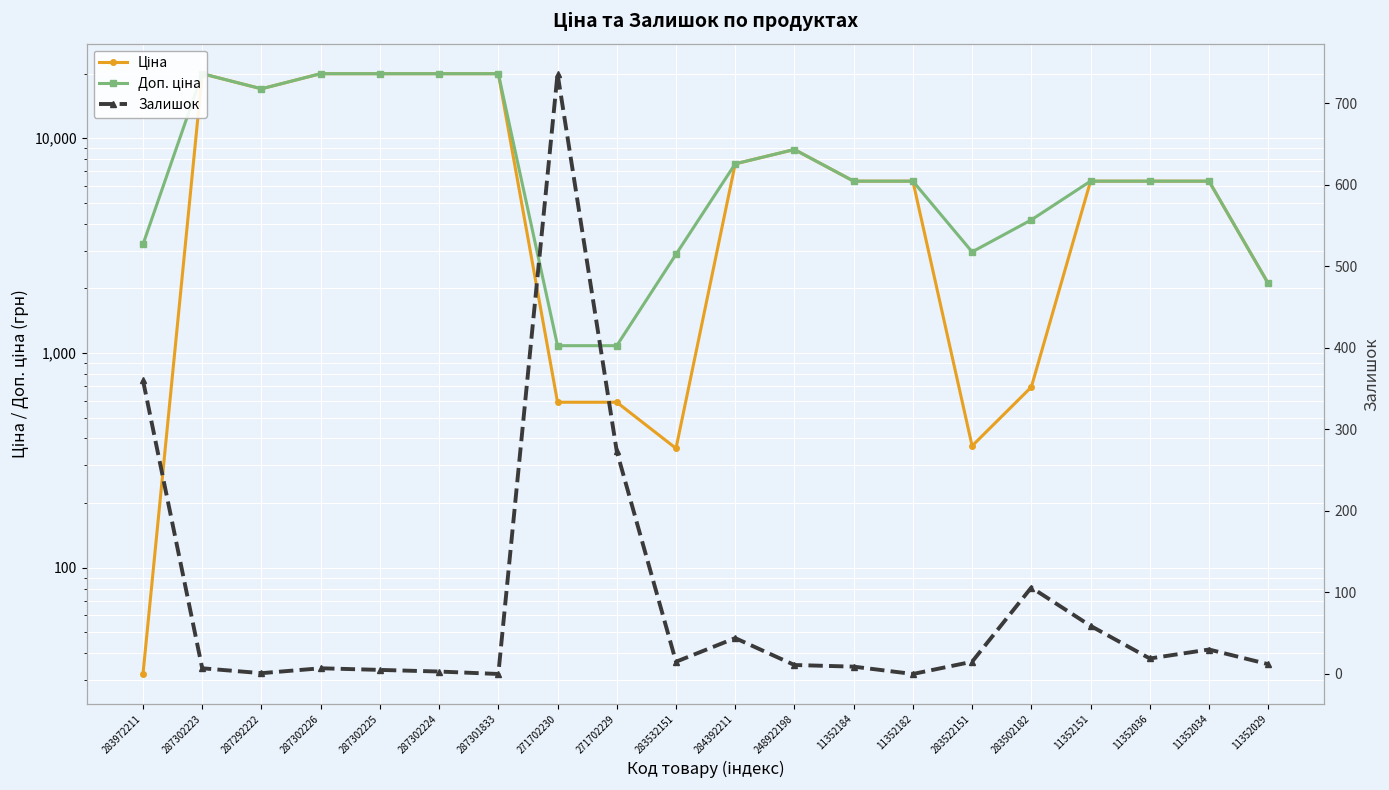

Between 11352182 and 11352151, which is larger?

11352182